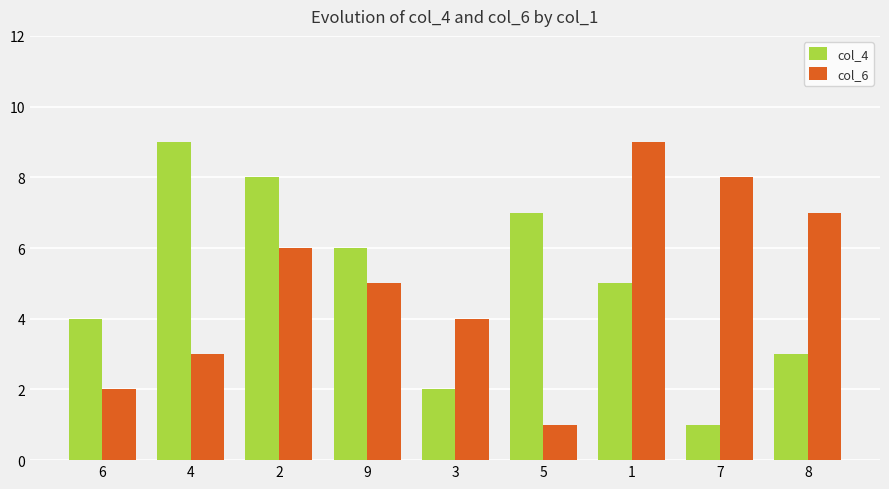

How many distinct data groups are displayed?

2